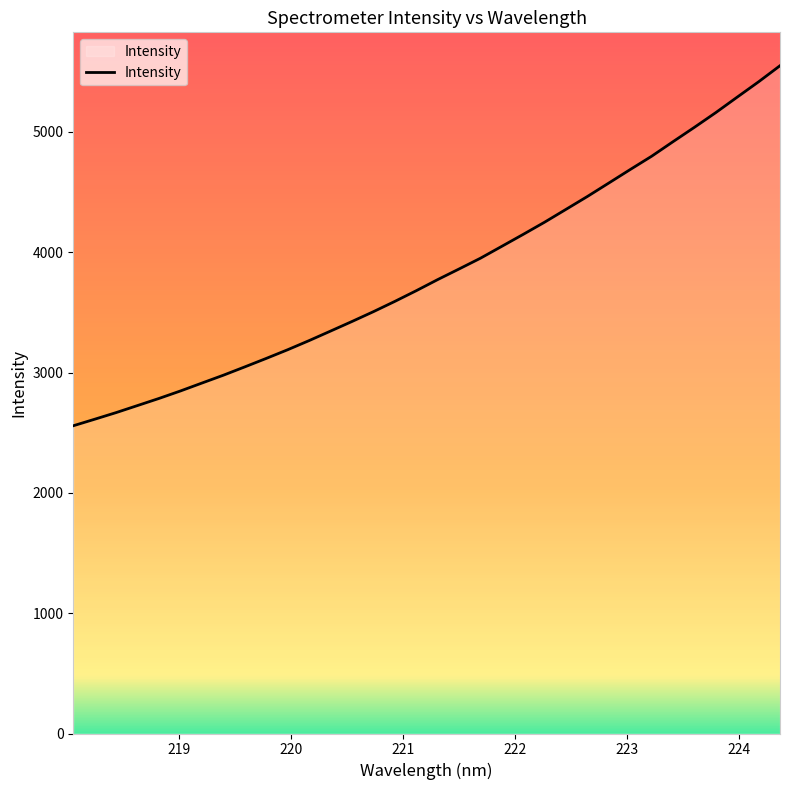

What is the difference between the maximum and minimum values?

2992.2